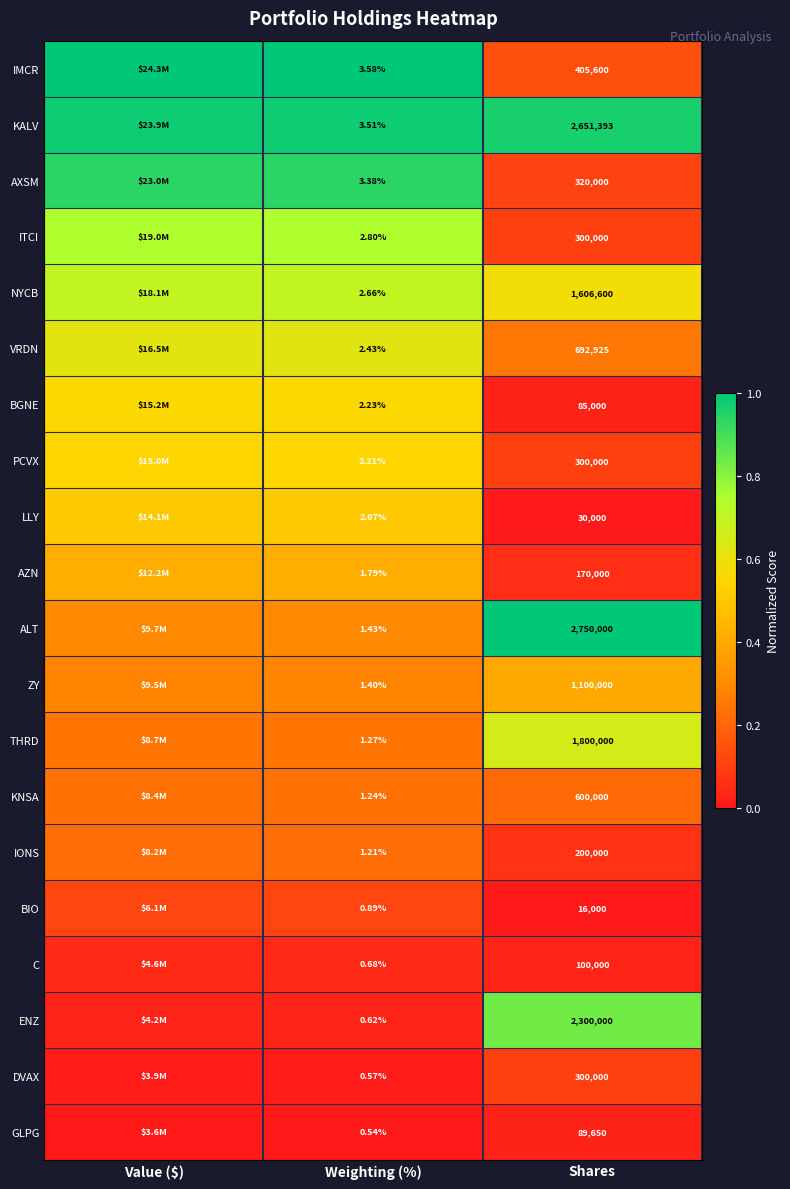

Rank the series at Weighting (%) from lowest to highest value.

GLPG, DVAX, ENZ, C, BIO, IONS, KNSA, THRD, ZY, ALT, AZN, LLY, PCVX, BGNE, VRDN, NYCB, ITCI, AXSM, KALV, IMCR